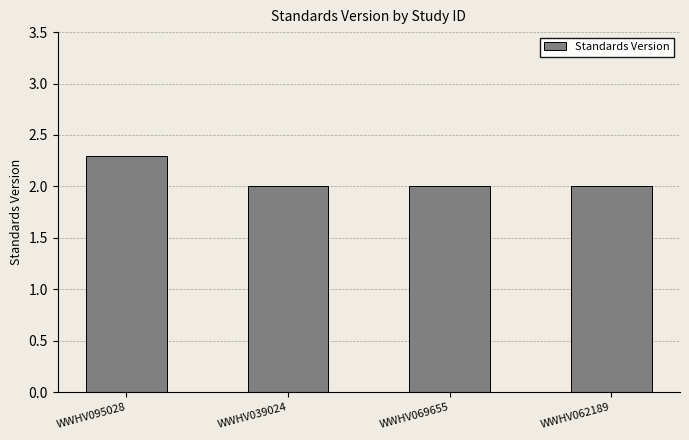

Between WWHV062189 and WWHV095028, which is larger?

WWHV095028